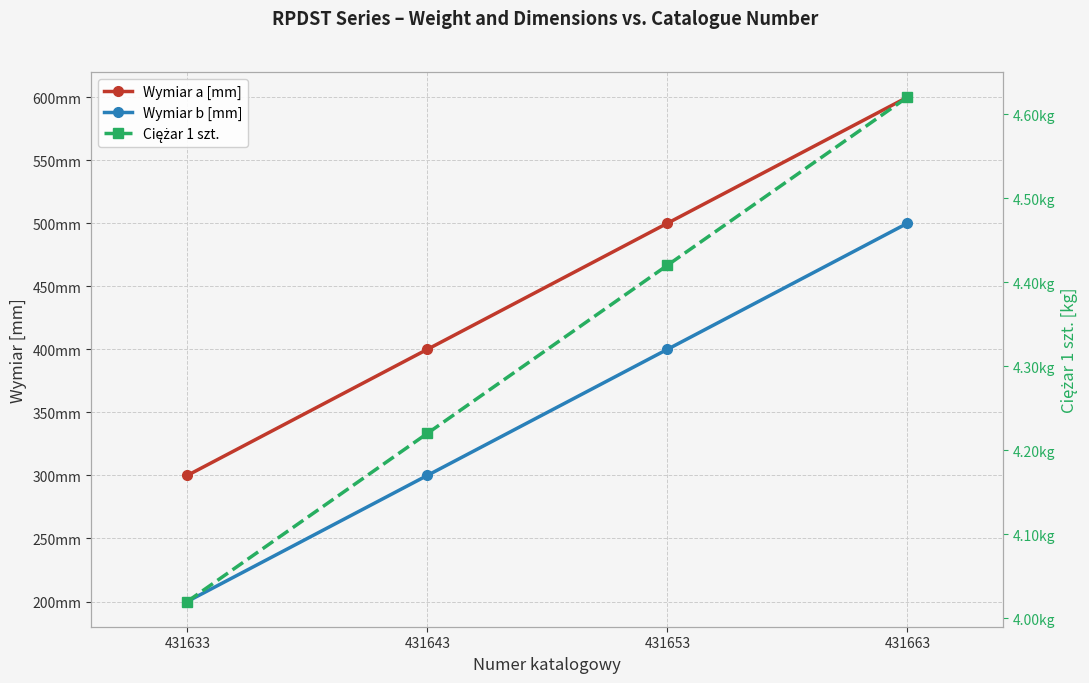

What is the difference between the maximum and minimum values in the Ciężar 1 szt. series?

0.6